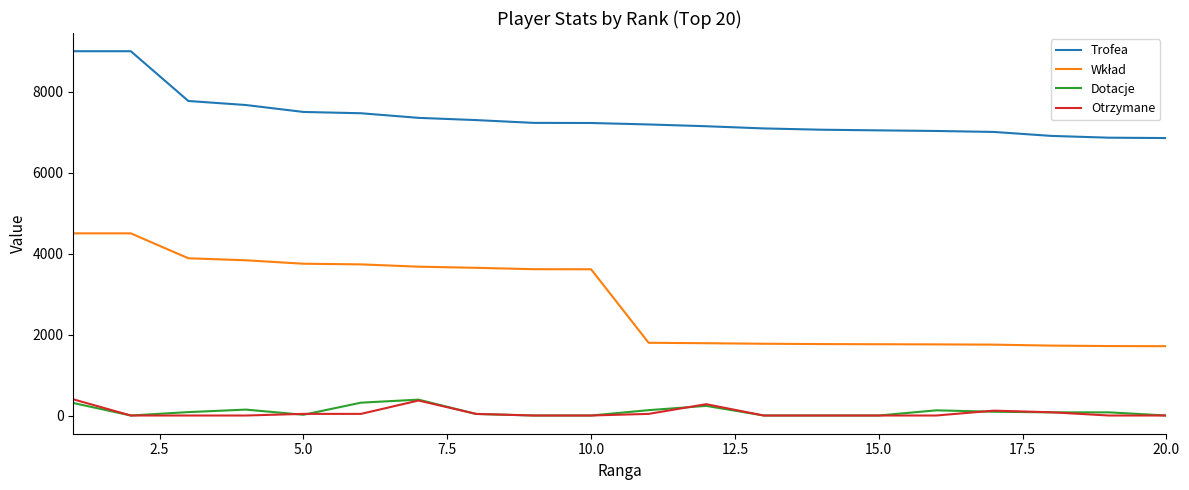

Does the chart display data point markers on the line(s)?

No